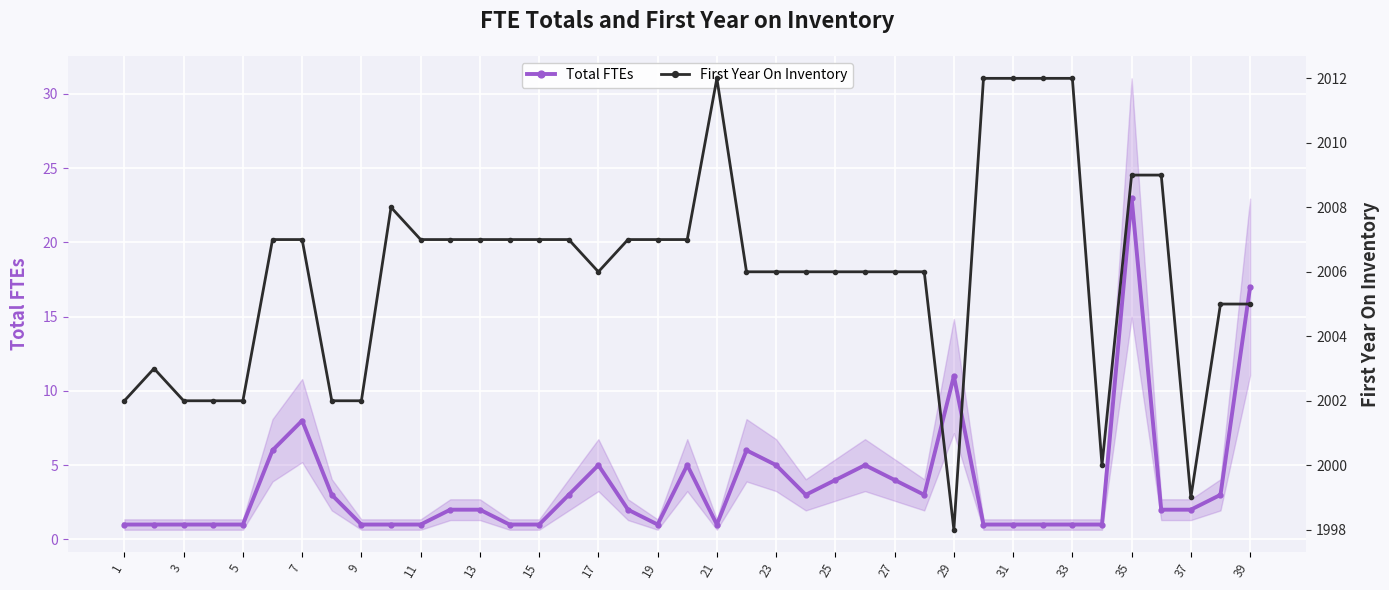

In First Year On Inventory, how many points are higher than both neighbors (excluding endpoints)?

3